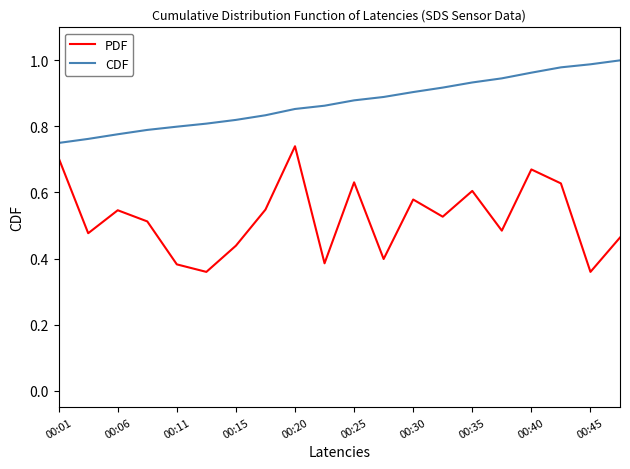

Which series has the largest total across all categories?

CDF